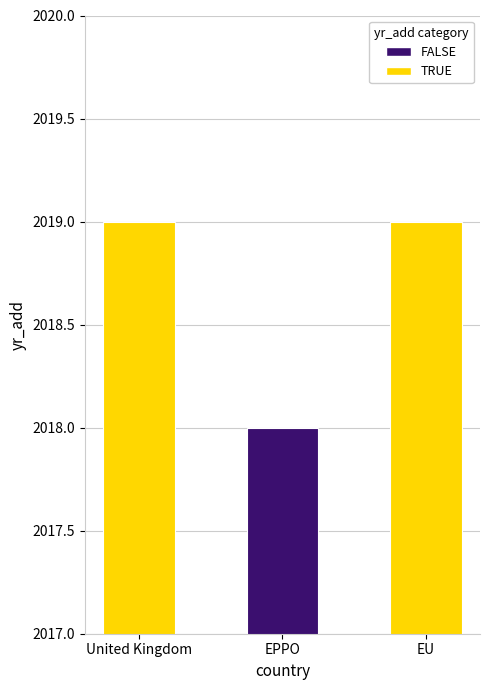

What is the minimum value shown in the chart?

2018